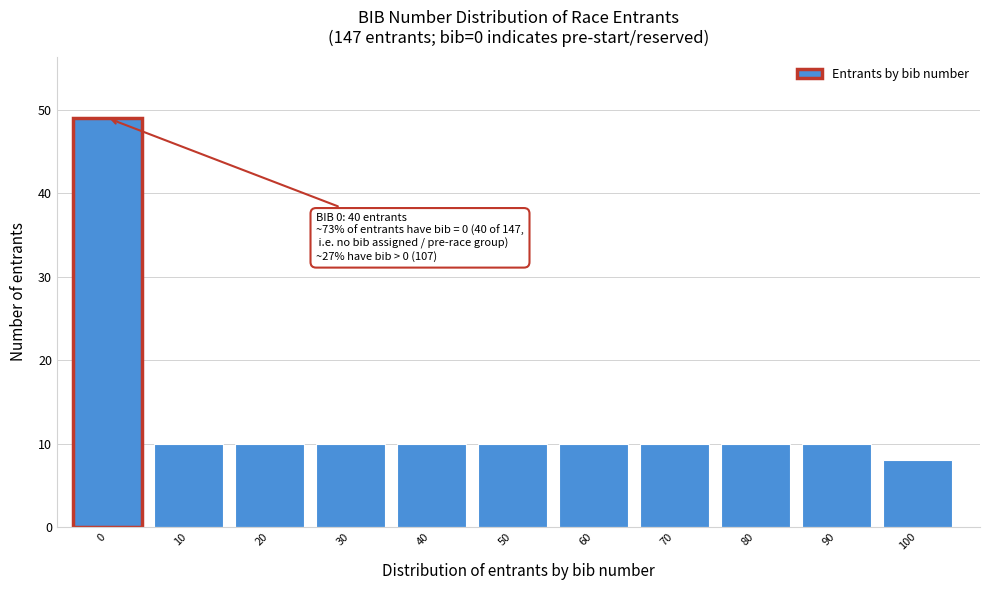

Reading left to right, extract all data points from this chart.

49	10	10	10	10	10	10	10	10	10	8